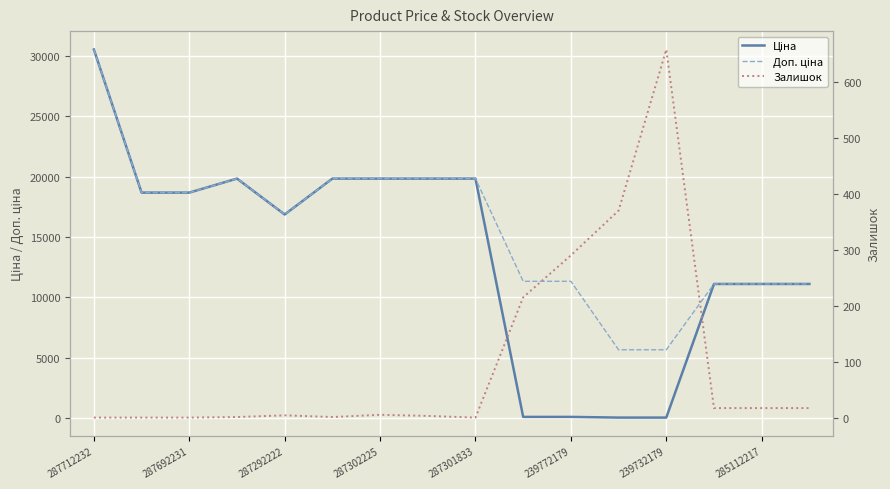

True or false: Ціна and Доп. ціна intersect in this chart.

False